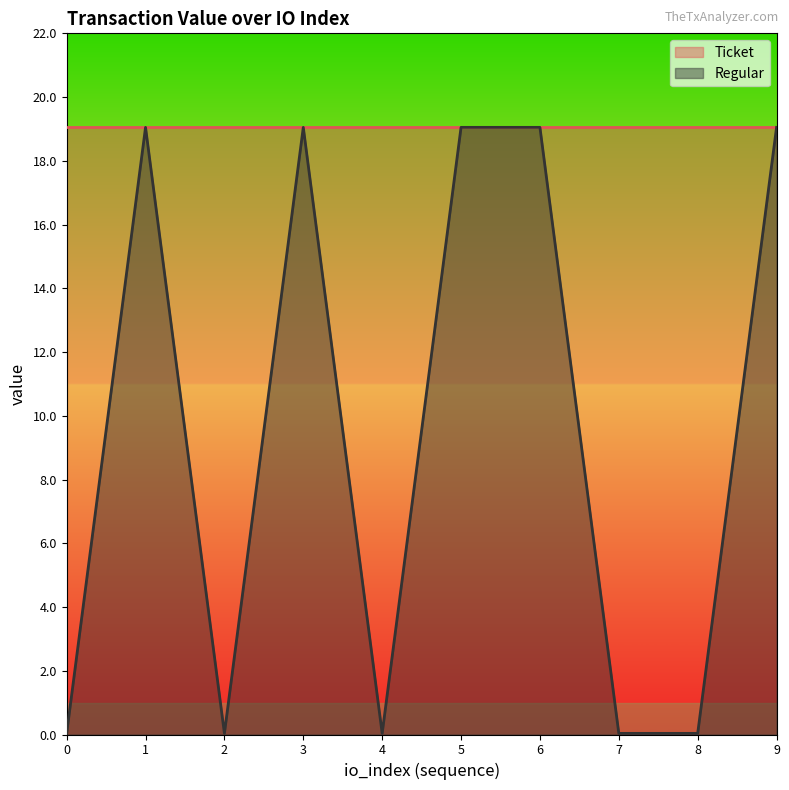

True or false: the data shows 30.6 at 6.

False